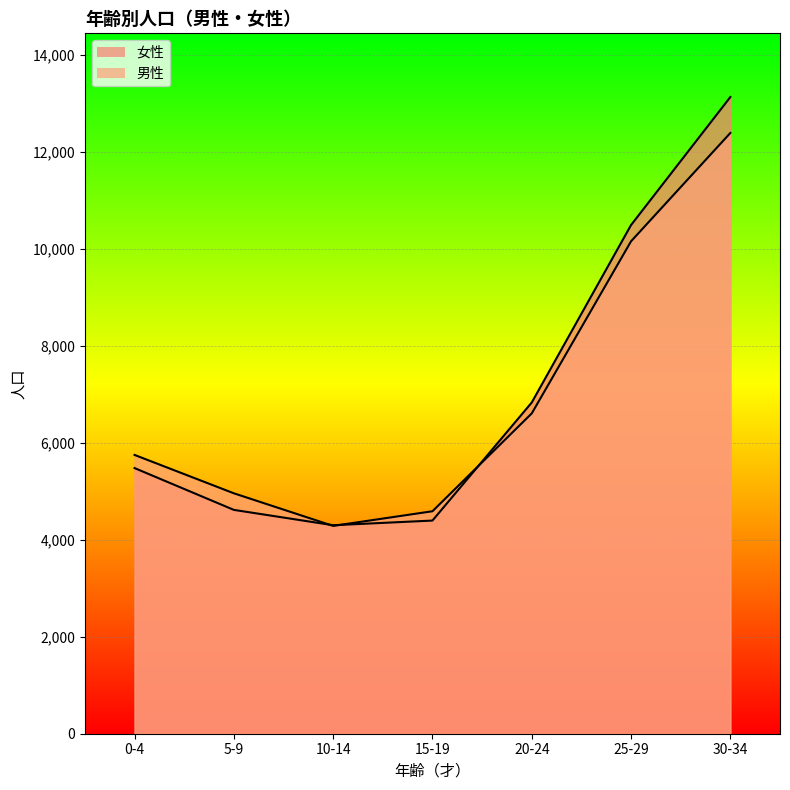

What is the highest value of the 男性 series?

12384